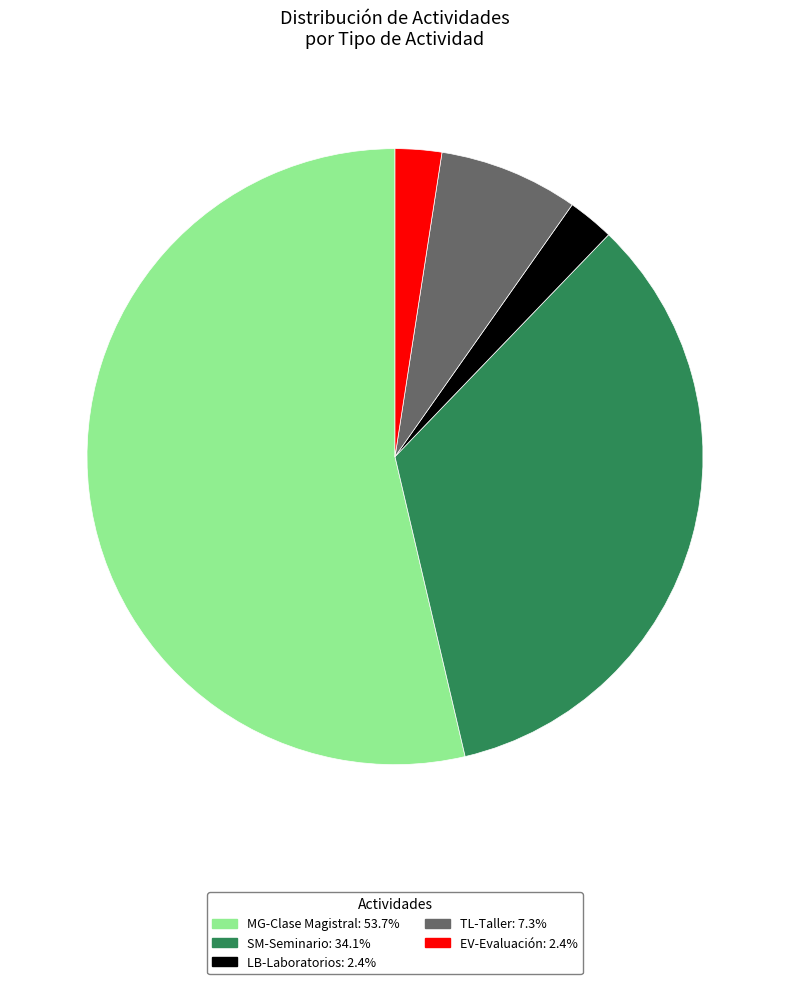

How many segments does this pie chart have?

5